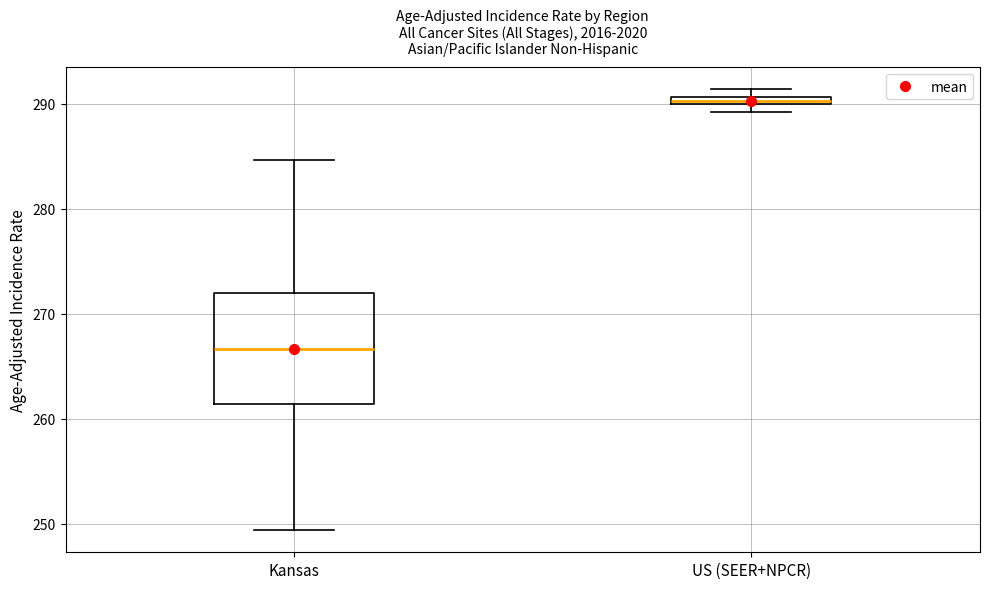

Comparing the boxes themselves (not the whiskers), which one is the tallest?

Kansas